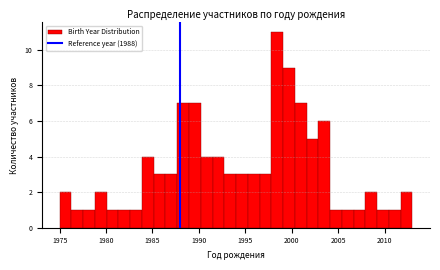

Read against the x-axis, roughly where is the centre of the tallest bar?

1998.5